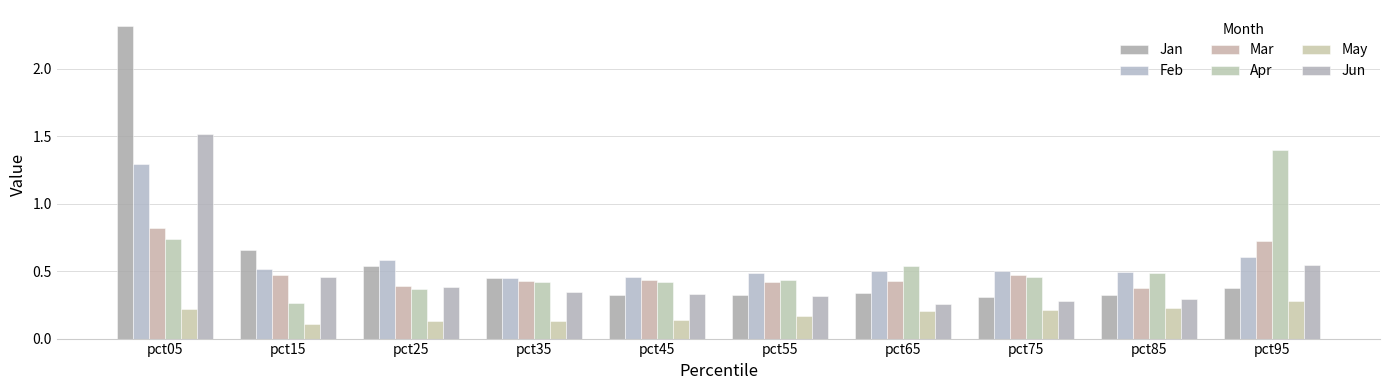

How many bars are there in each group?

6